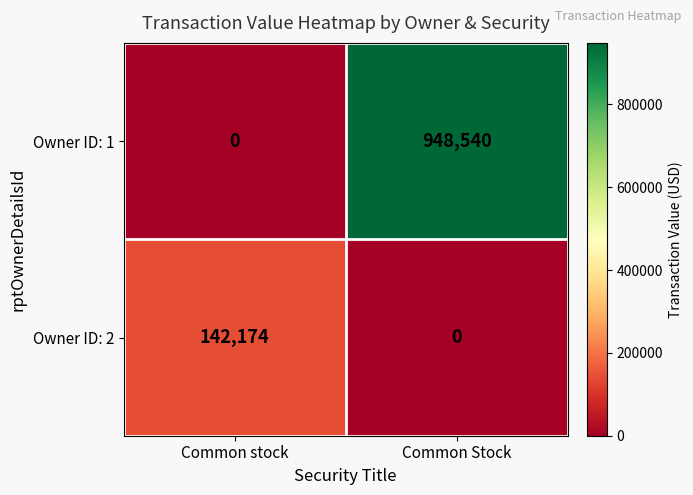

List the series in order of their overall mean, highest first.

Owner ID: 1, Owner ID: 2